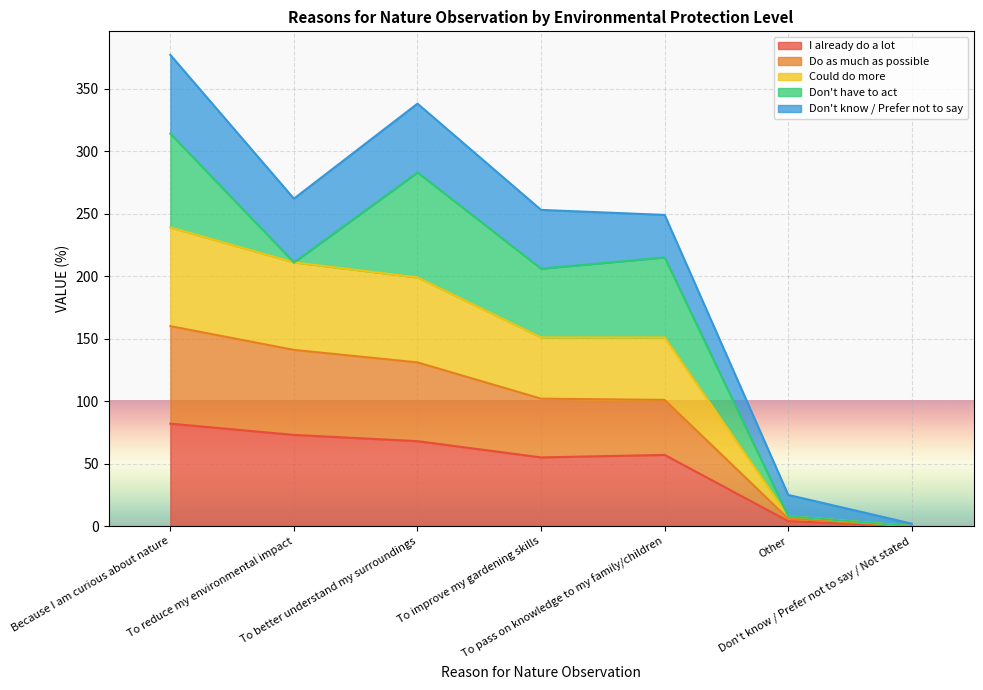

What is the sum of the I already do a lot values at To improve my gardening skills and To better understand my surroundings?

123